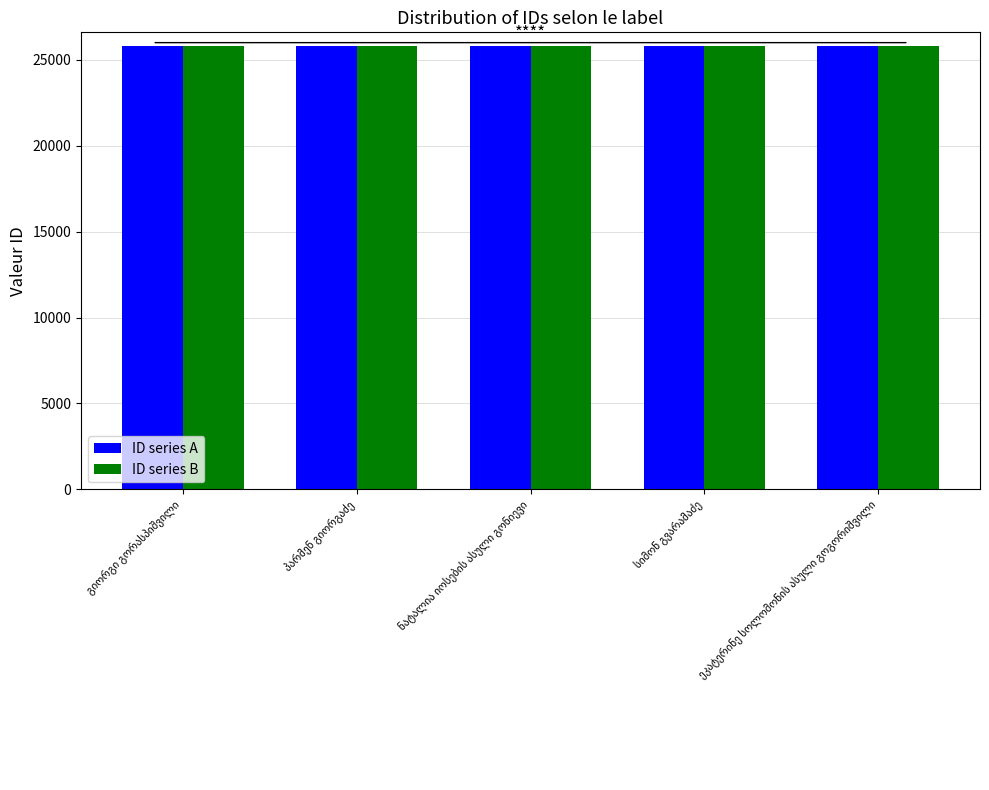

What is the sum of all ID series A values?

129031